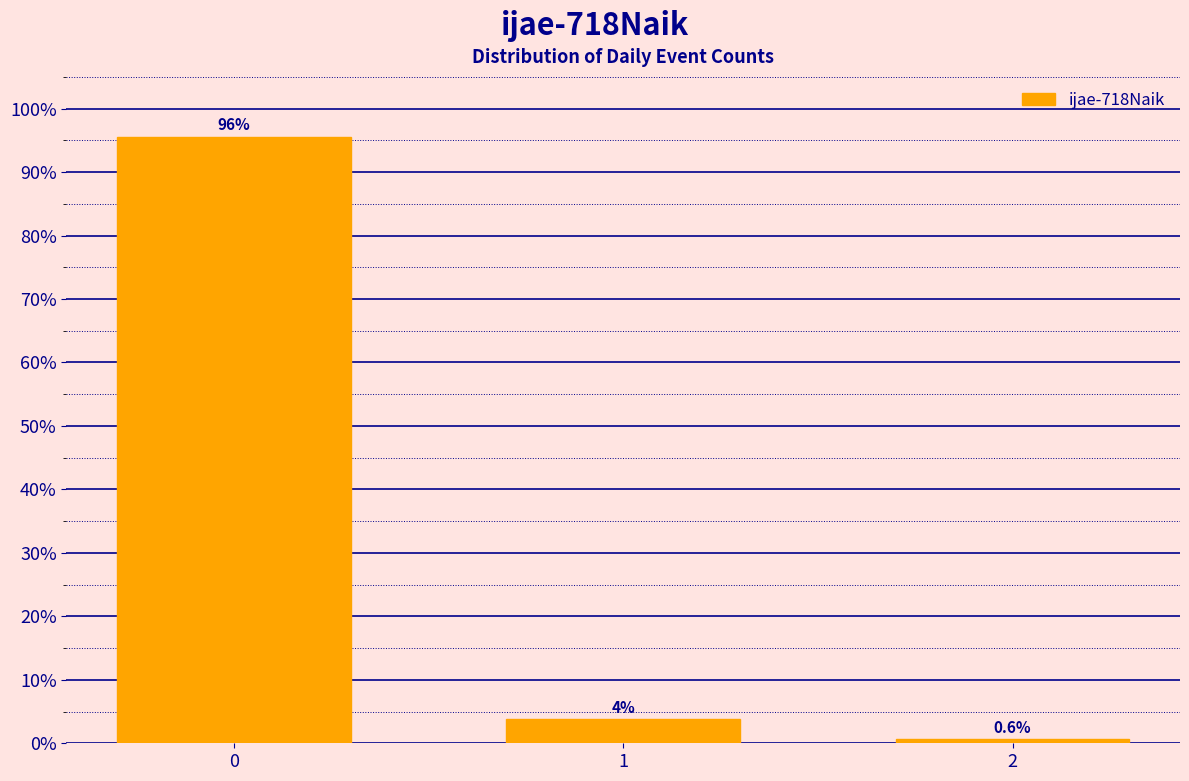

What is the value of the 3rd bar from the left?

0.6